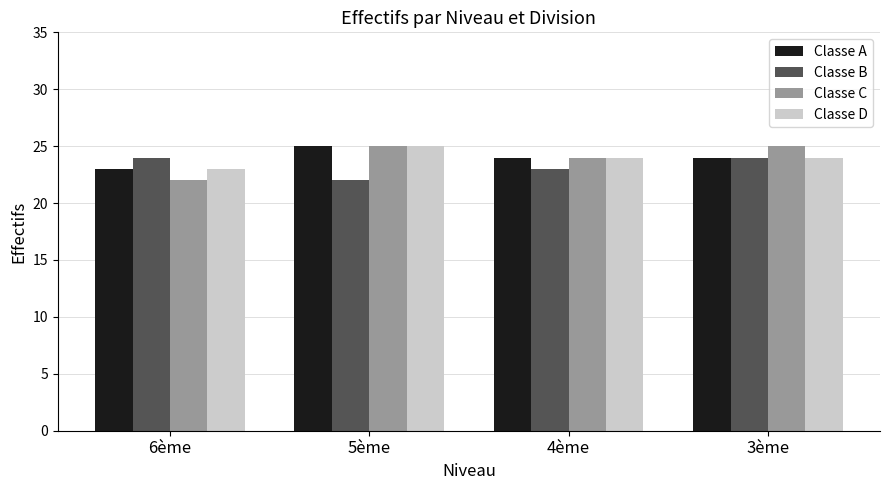

What is the minimum value for Classe D?

23